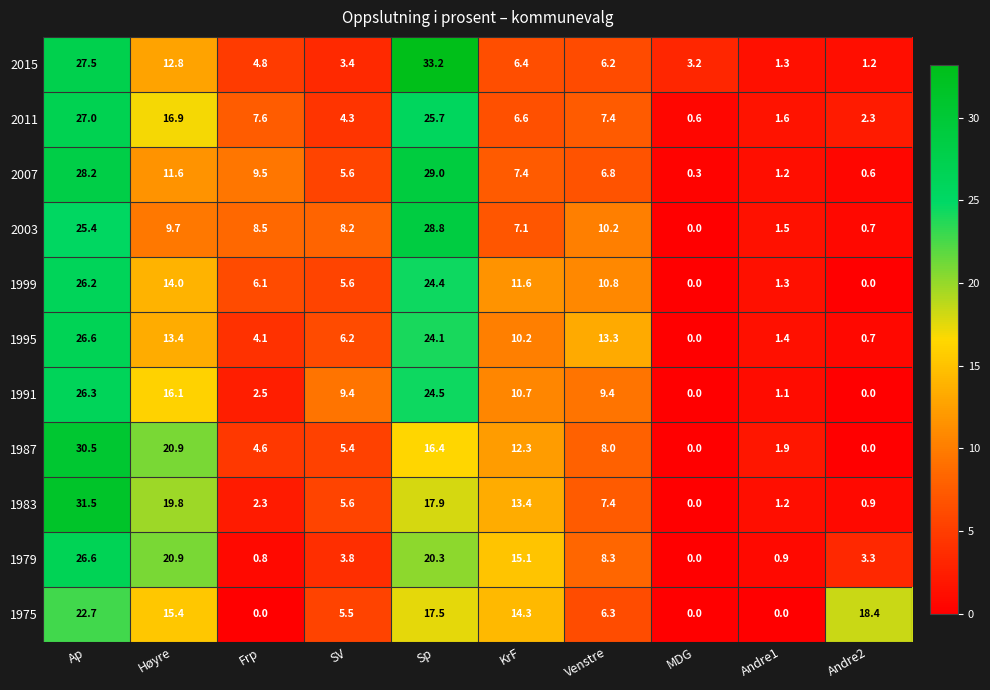

At how many categories does at least one series exceed 9?

8